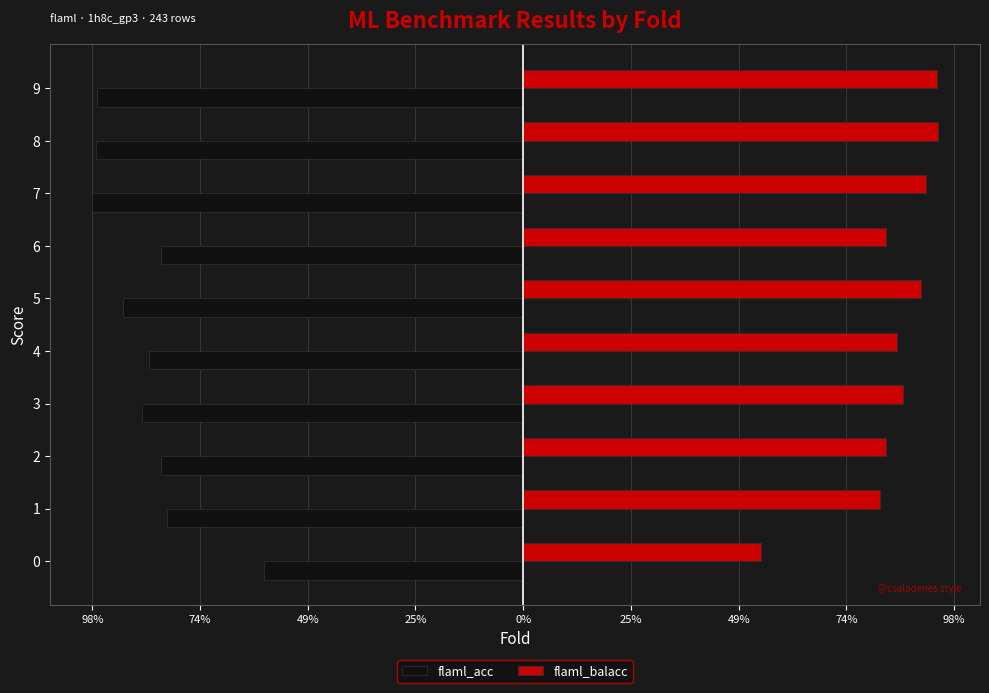

What are all the series names shown in the legend?

flaml_acc, flaml_balacc